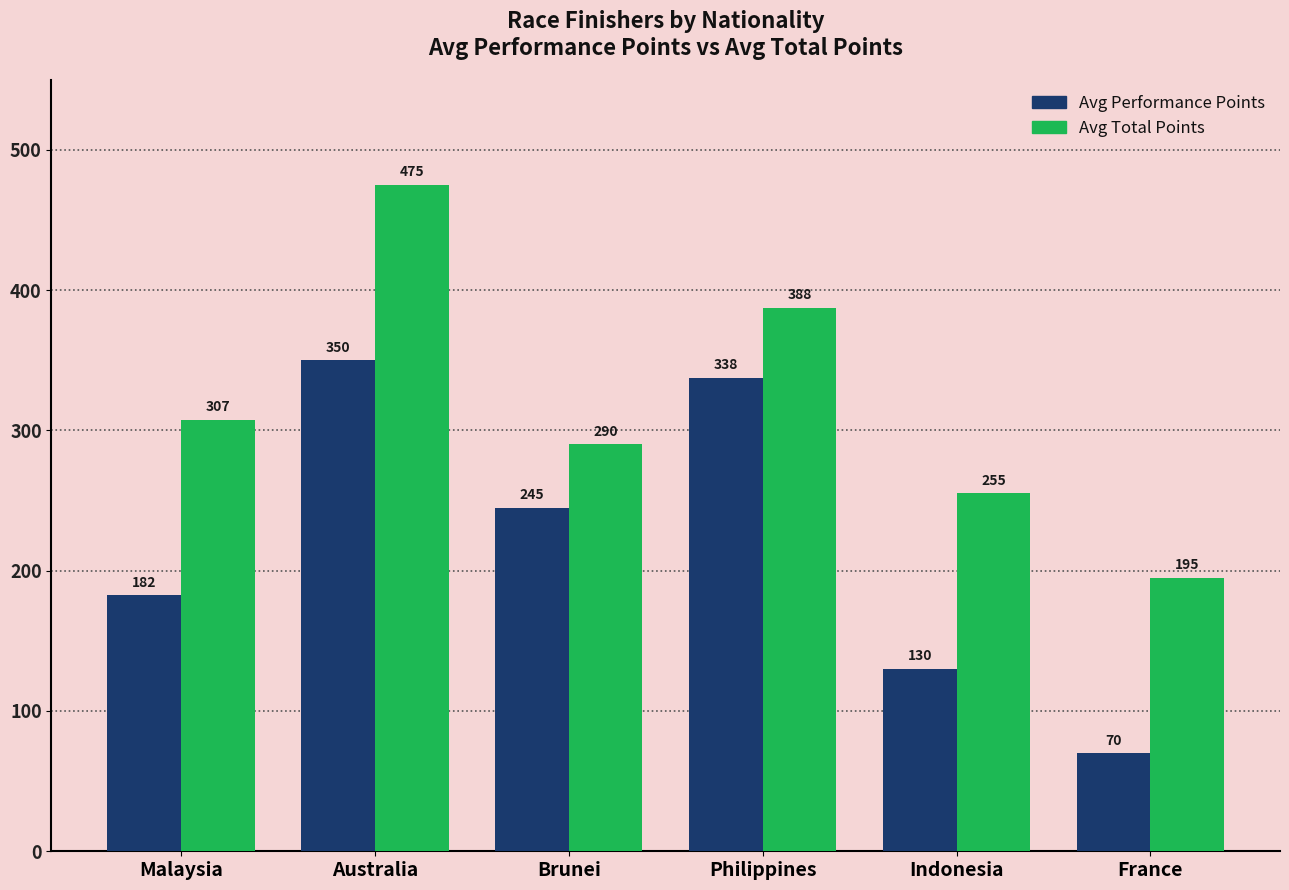

True or false: Avg Total Points has a value of 195.0 at France.

True